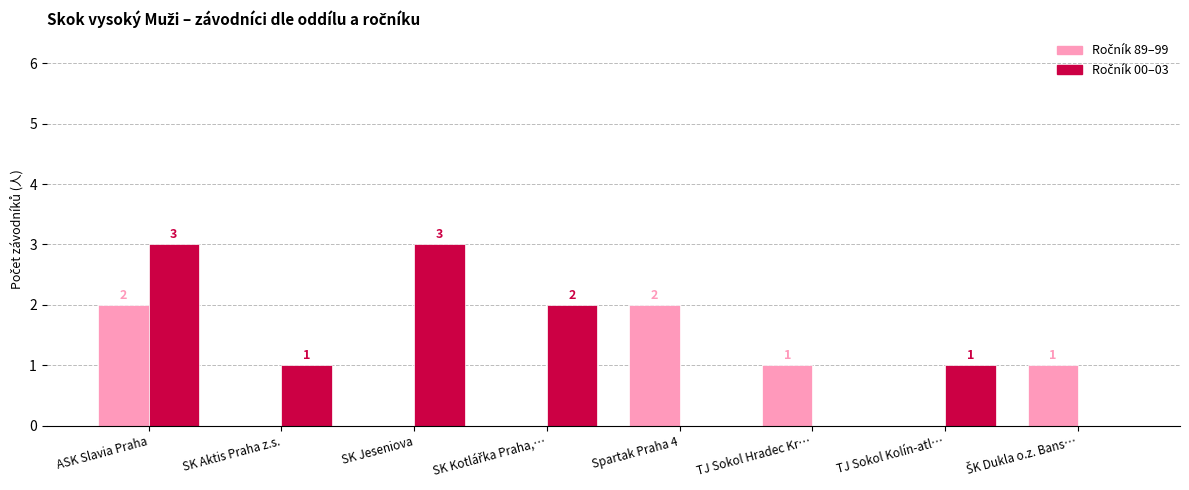

What is the total value across all series at SK Jeseniova?

3